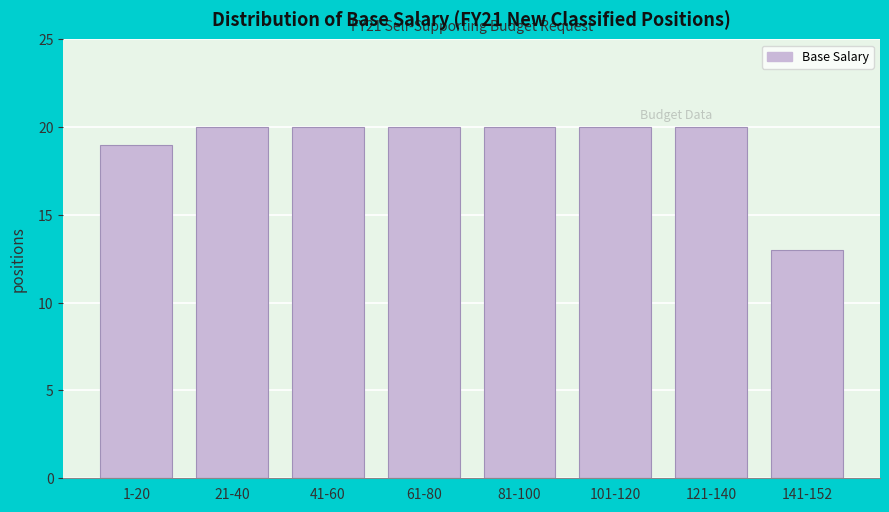

Reading left to right, what are all the values shown in this chart?

1-20=19	21-40=20	41-60=20	61-80=20	81-100=20	101-120=20	121-140=20	141-152=13